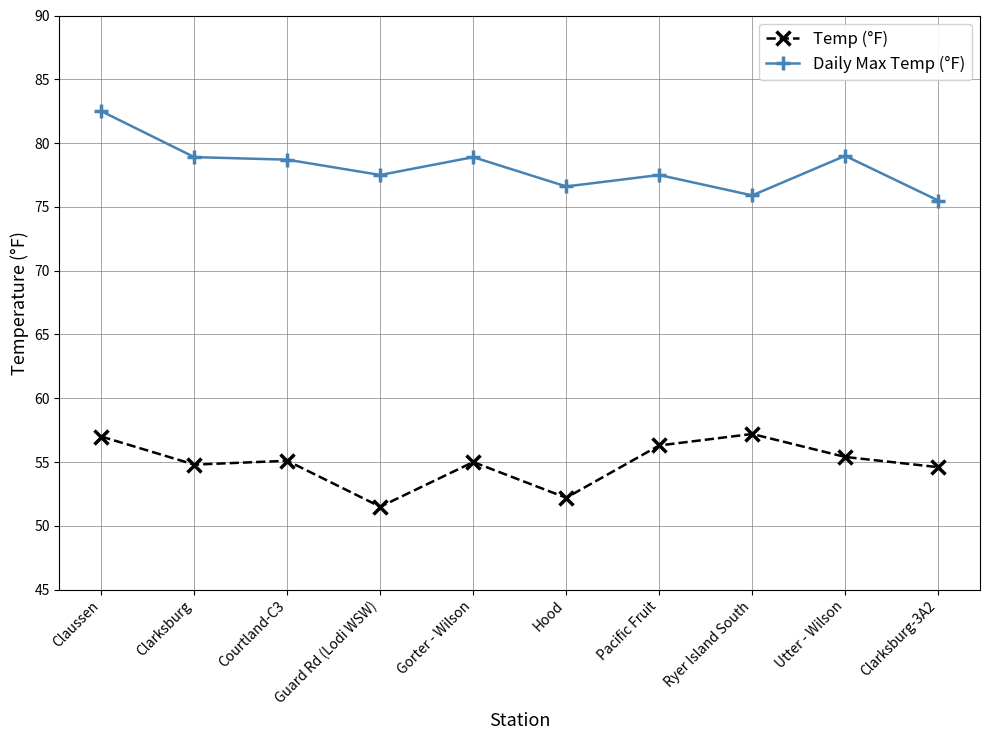

Is the value of Daily Max Temp (°F) at Courtland-C3 greater than the value of Temp (°F) at Clarksburg?

Yes